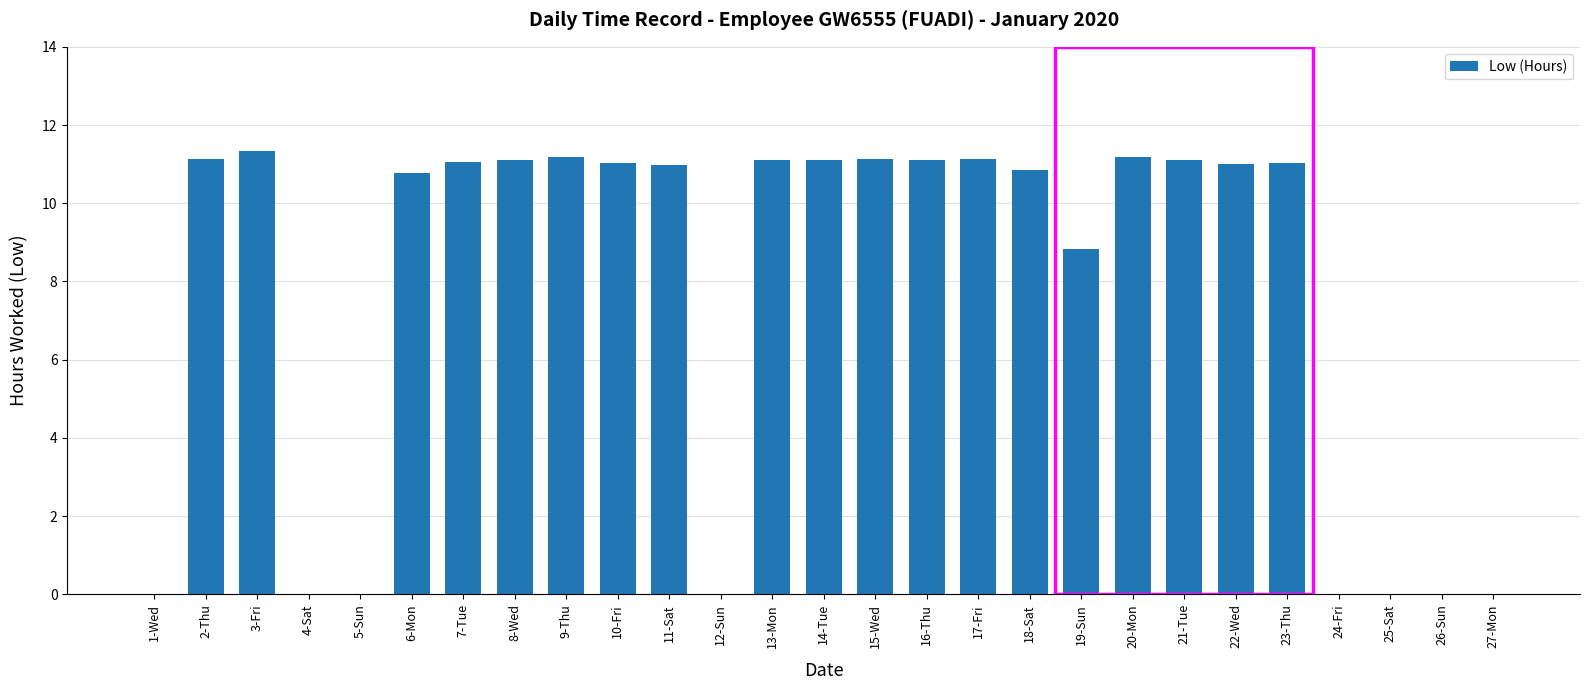

What is the sum of the values at 11-Sat and 6-Mon?

21.8